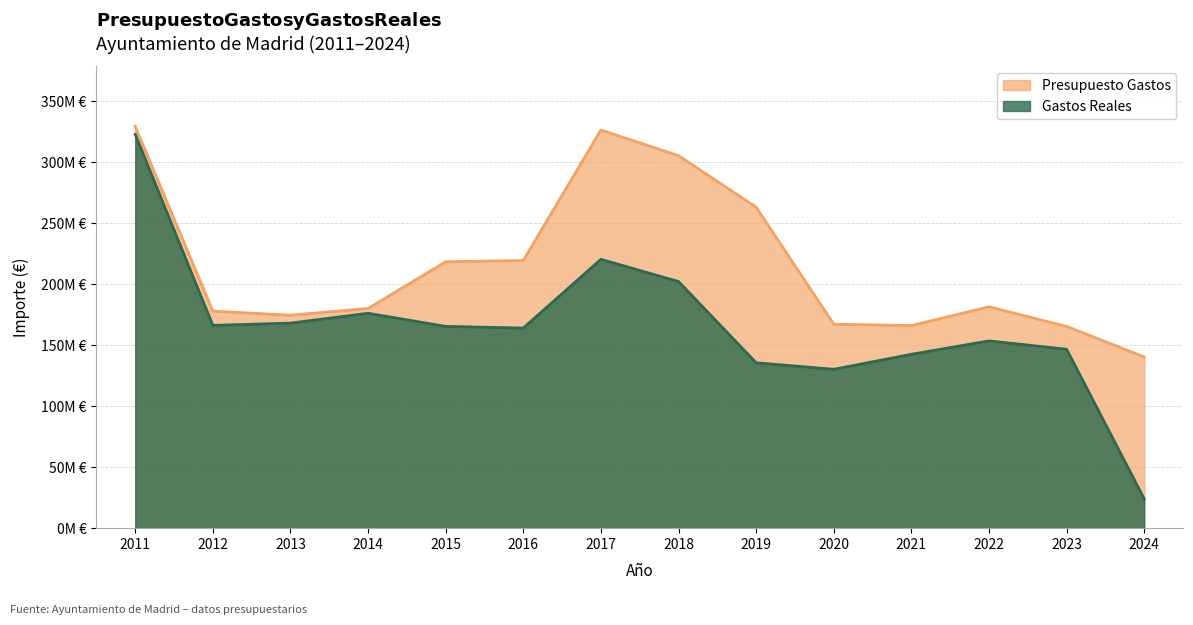

True or false: Gastos Reales has more than 2 points higher than both neighbors.

True